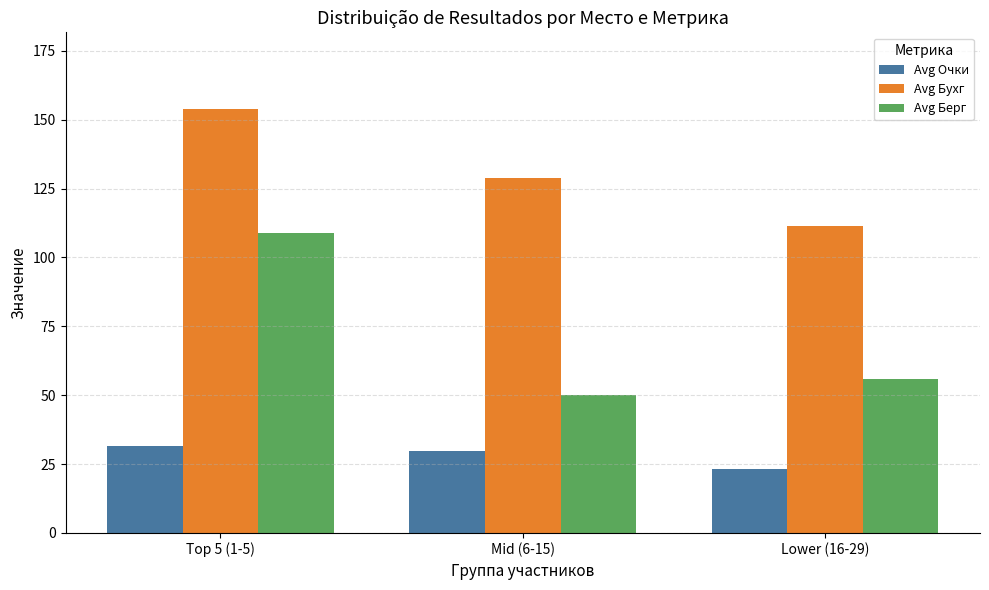

What are all the series names shown in the legend?

Avg Очки, Avg Бухг, Avg Берг